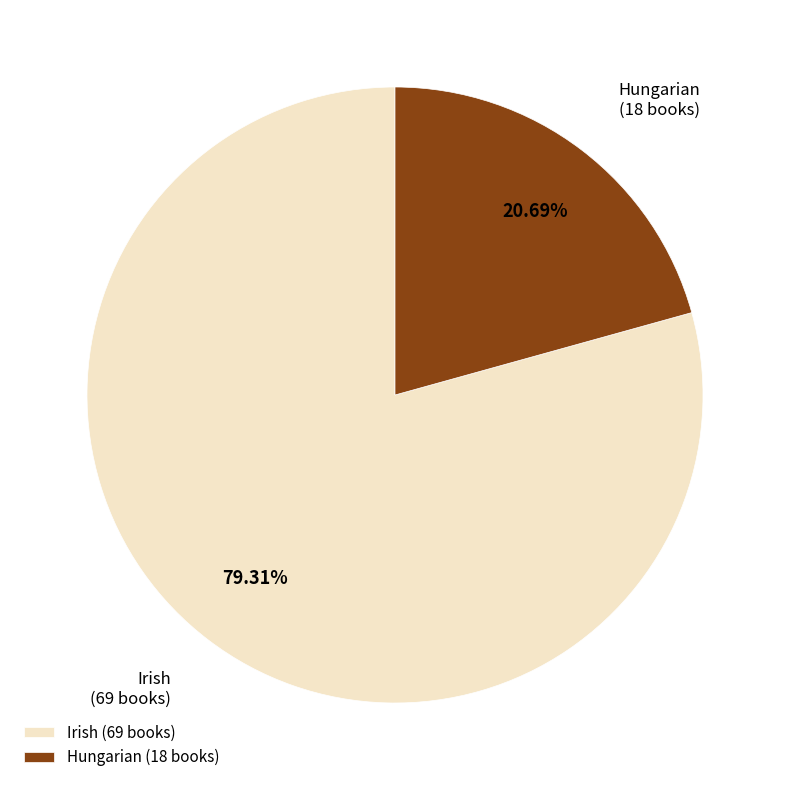

To the nearest percent, what percentage of the pie is Hungarian?

21%